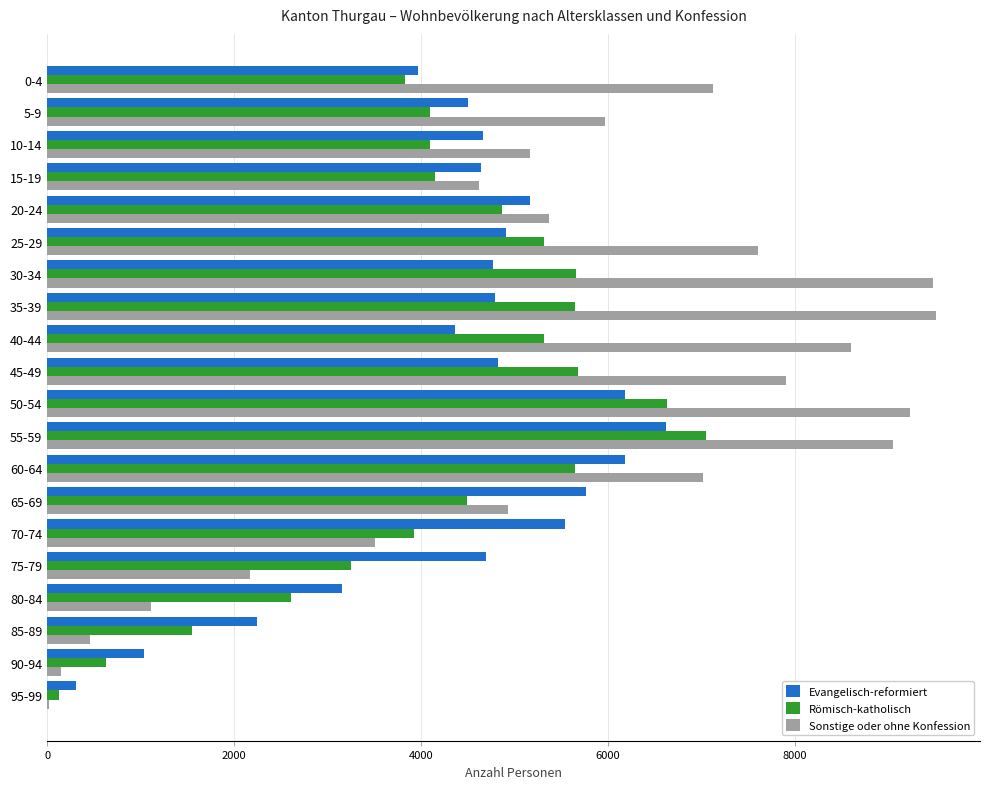

Is the value of Römisch-katholisch at 55-59 greater than the value of Evangelisch-reformiert at 75-79?

Yes